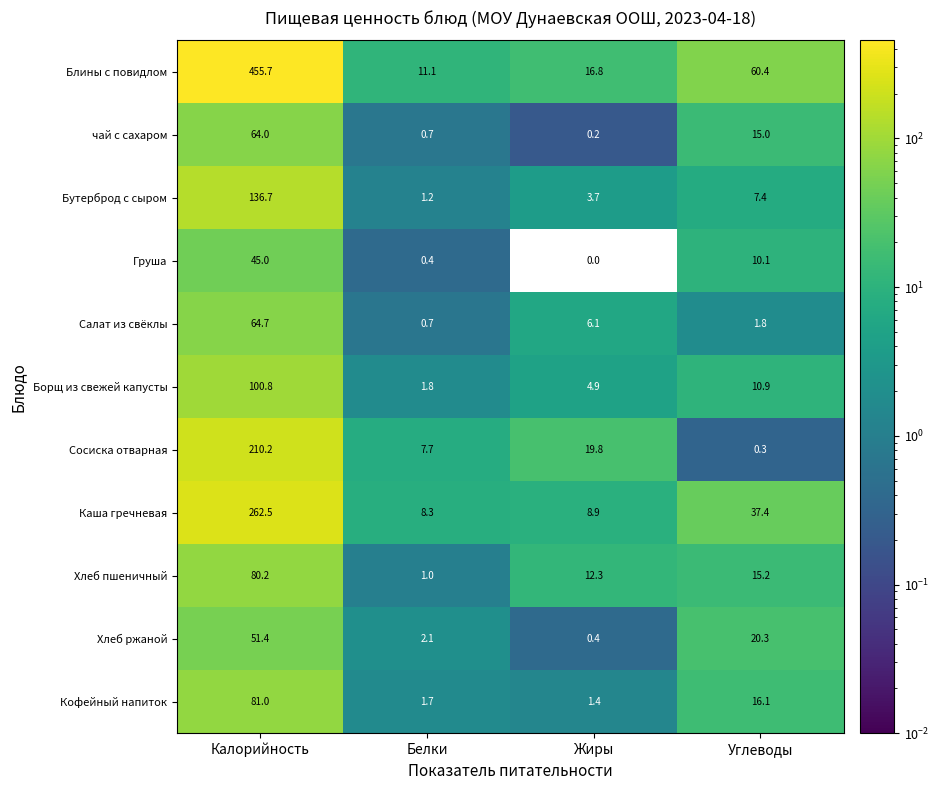

What is the difference between the maximum and minimum values in the Бутерброд с сыром series?

135.5